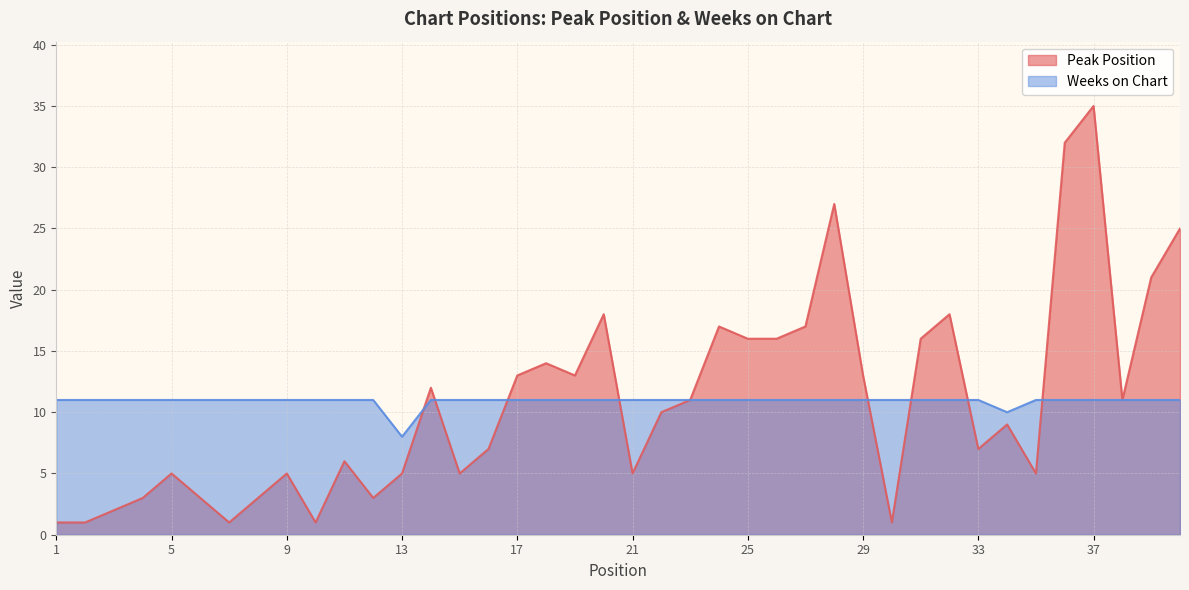

How many values in the Peak Position series exceed 10?

19